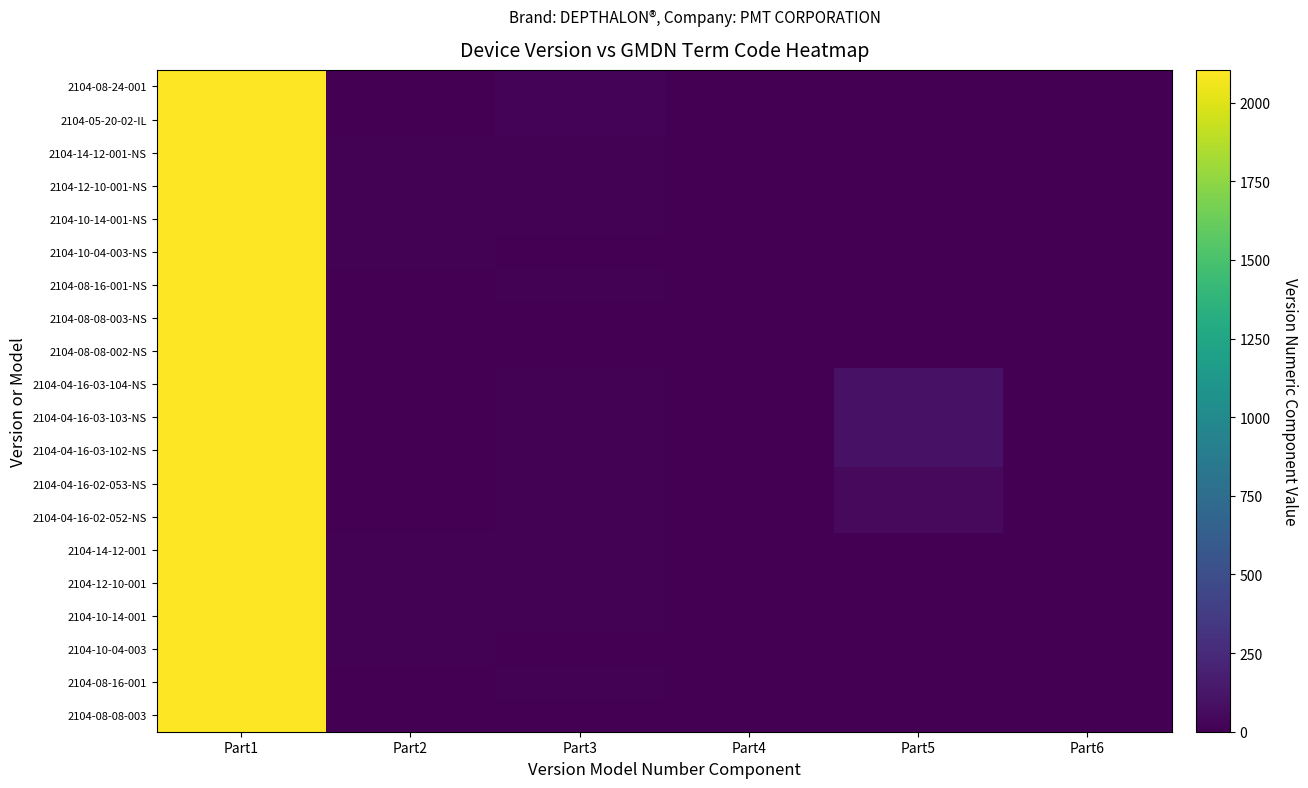

Reading right to left, transcribe all the data shown in this chart.

2104-08-24-001: Part6=0	Part5=0	Part4=1	Part3=24	Part2=8	Part1=2104
2104-05-20-02-IL: Part6=0	Part5=0	Part4=2	Part3=20	Part2=5	Part1=2104
2104-14-12-001-NS: Part6=0	Part5=0	Part4=1	Part3=12	Part2=14	Part1=2104
2104-12-10-001-NS: Part6=0	Part5=0	Part4=1	Part3=10	Part2=12	Part1=2104
2104-10-14-001-NS: Part6=0	Part5=0	Part4=1	Part3=14	Part2=10	Part1=2104
2104-10-04-003-NS: Part6=0	Part5=0	Part4=3	Part3=4	Part2=10	Part1=2104
2104-08-16-001-NS: Part6=0	Part5=0	Part4=1	Part3=16	Part2=8	Part1=2104
2104-08-08-003-NS: Part6=0	Part5=0	Part4=3	Part3=8	Part2=8	Part1=2104
2104-08-08-002-NS: Part6=0	Part5=0	Part4=2	Part3=8	Part2=8	Part1=2104
2104-04-16-03-104-NS: Part6=0	Part5=104	Part4=3	Part3=16	Part2=4	Part1=2104
2104-04-16-03-103-NS: Part6=0	Part5=103	Part4=3	Part3=16	Part2=4	Part1=2104
2104-04-16-03-102-NS: Part6=0	Part5=102	Part4=3	Part3=16	Part2=4	Part1=2104
2104-04-16-02-053-NS: Part6=0	Part5=53	Part4=2	Part3=16	Part2=4	Part1=2104
2104-04-16-02-052-NS: Part6=0	Part5=52	Part4=2	Part3=16	Part2=4	Part1=2104
2104-14-12-001: Part6=0	Part5=0	Part4=1	Part3=12	Part2=14	Part1=2104
2104-12-10-001: Part6=0	Part5=0	Part4=1	Part3=10	Part2=12	Part1=2104
2104-10-14-001: Part6=0	Part5=0	Part4=1	Part3=14	Part2=10	Part1=2104
2104-10-04-003: Part6=0	Part5=0	Part4=3	Part3=4	Part2=10	Part1=2104
2104-08-16-001: Part6=0	Part5=0	Part4=1	Part3=16	Part2=8	Part1=2104
2104-08-08-003: Part6=0	Part5=0	Part4=3	Part3=8	Part2=8	Part1=2104